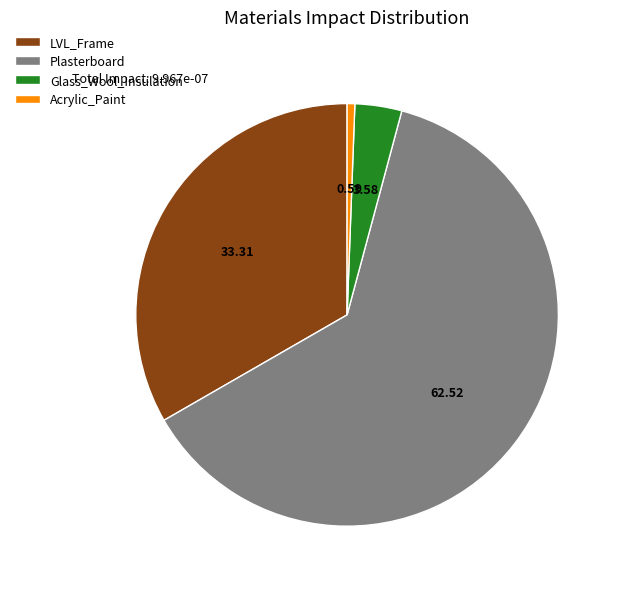

Which category has the biggest portion of the pie?

Plasterboard